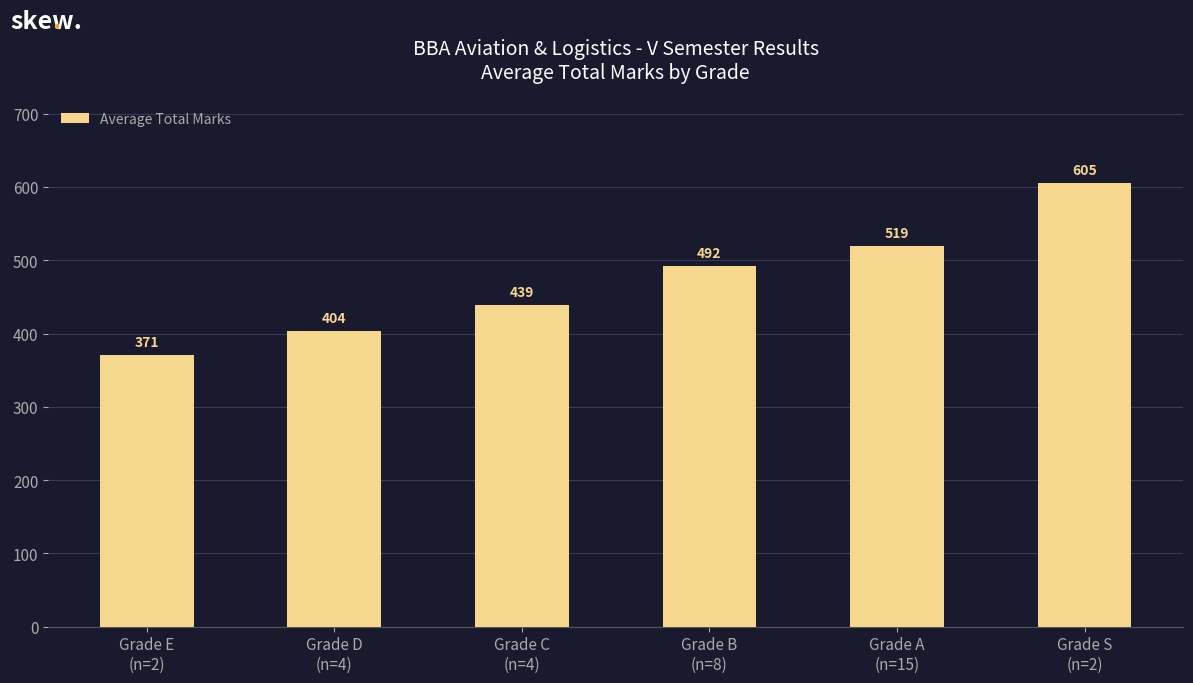

Rank the categories by value from highest to lowest.

Grade S
(n=2), Grade A
(n=15), Grade B
(n=8), Grade C
(n=4), Grade D
(n=4), Grade E
(n=2)